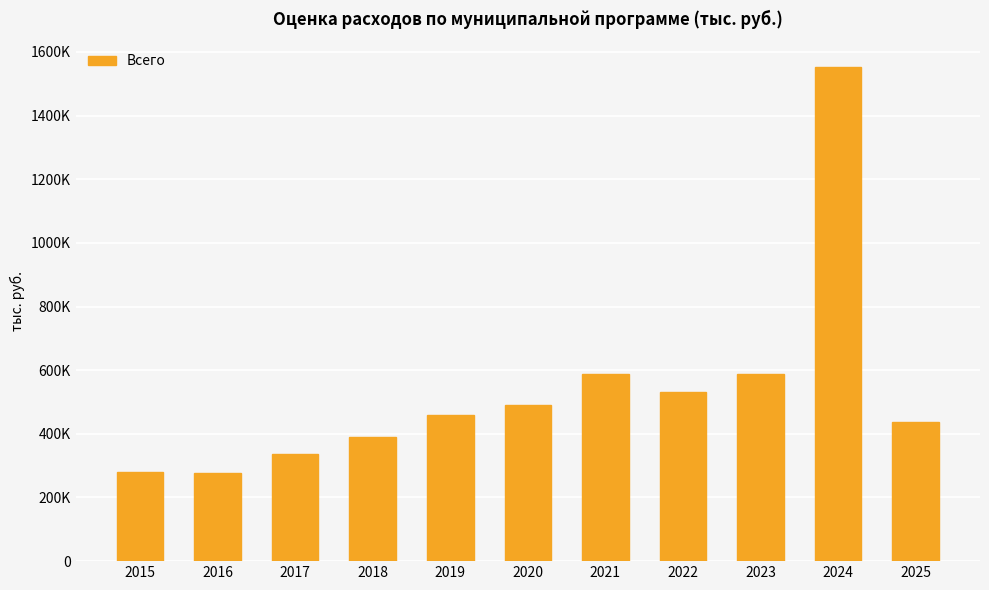

What is the value of the 11th bar from the left?

437467.6